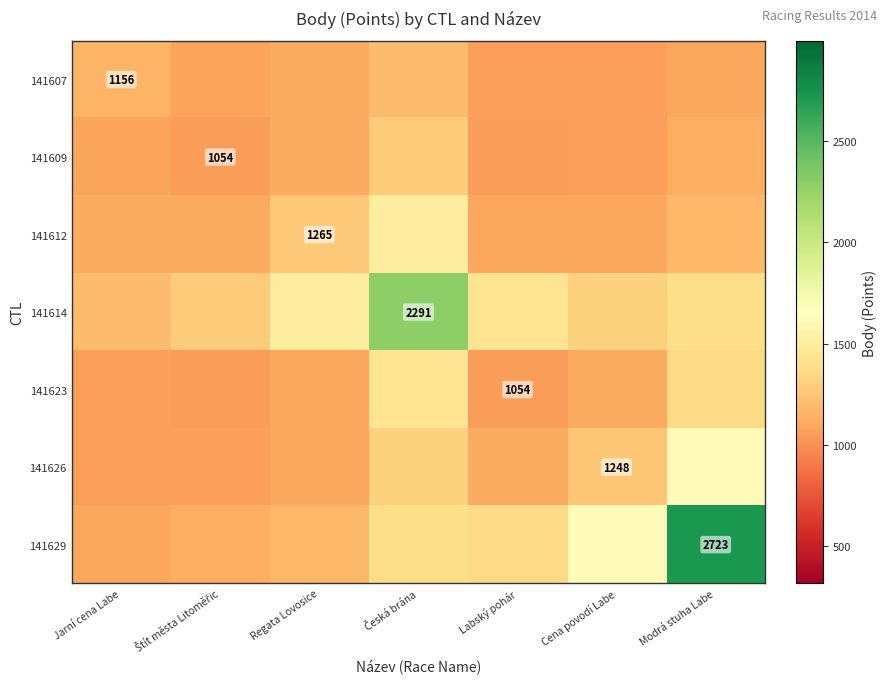

What is the average value of the 141626 series?

1218.5